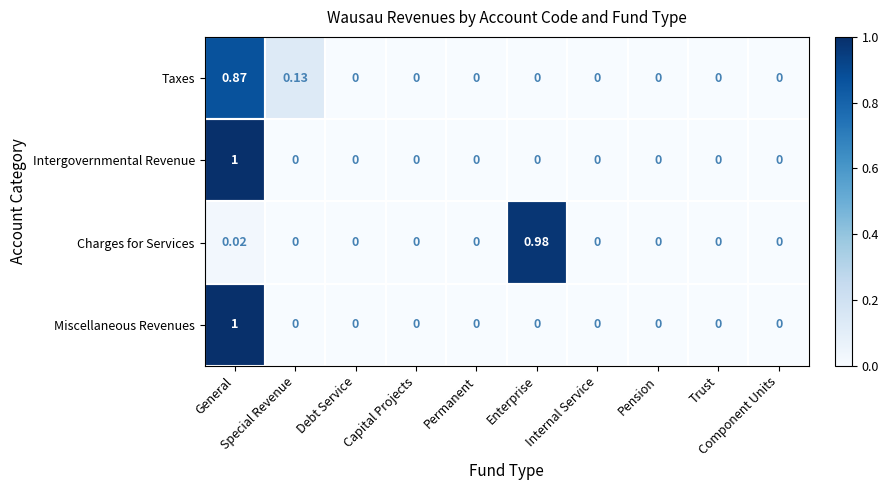

Reading right to left, transcribe all the data shown in this chart.

Taxes: Component Units=0.0	Trust=0.0	Pension=0.0	Internal Service=0.0	Enterprise=0.0	Permanent=0.0	Capital Projects=0.0	Debt Service=0.0	Special Revenue=0.1	General=0.9
Intergovernmental Revenue: Component Units=0.0	Trust=0.0	Pension=0.0	Internal Service=0.0	Enterprise=0.0	Permanent=0.0	Capital Projects=0.0	Debt Service=0.0	Special Revenue=0.0	General=1.0
Charges for Services: Component Units=0.0	Trust=0.0	Pension=0.0	Internal Service=0.0	Enterprise=1.0	Permanent=0.0	Capital Projects=0.0	Debt Service=0.0	Special Revenue=0.0	General=0.0
Miscellaneous Revenues: Component Units=0.0	Trust=0.0	Pension=0.0	Internal Service=0.0	Enterprise=0.0	Permanent=0.0	Capital Projects=0.0	Debt Service=0.0	Special Revenue=0.0	General=1.0